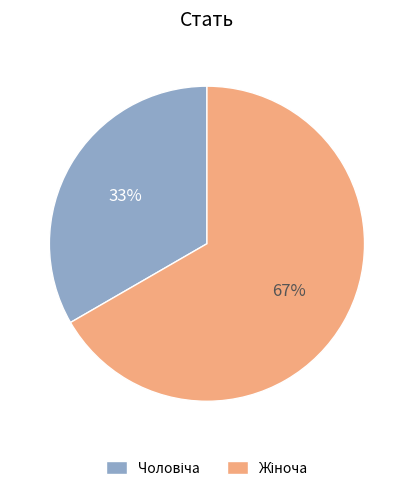

How many slices are in this pie chart?

2